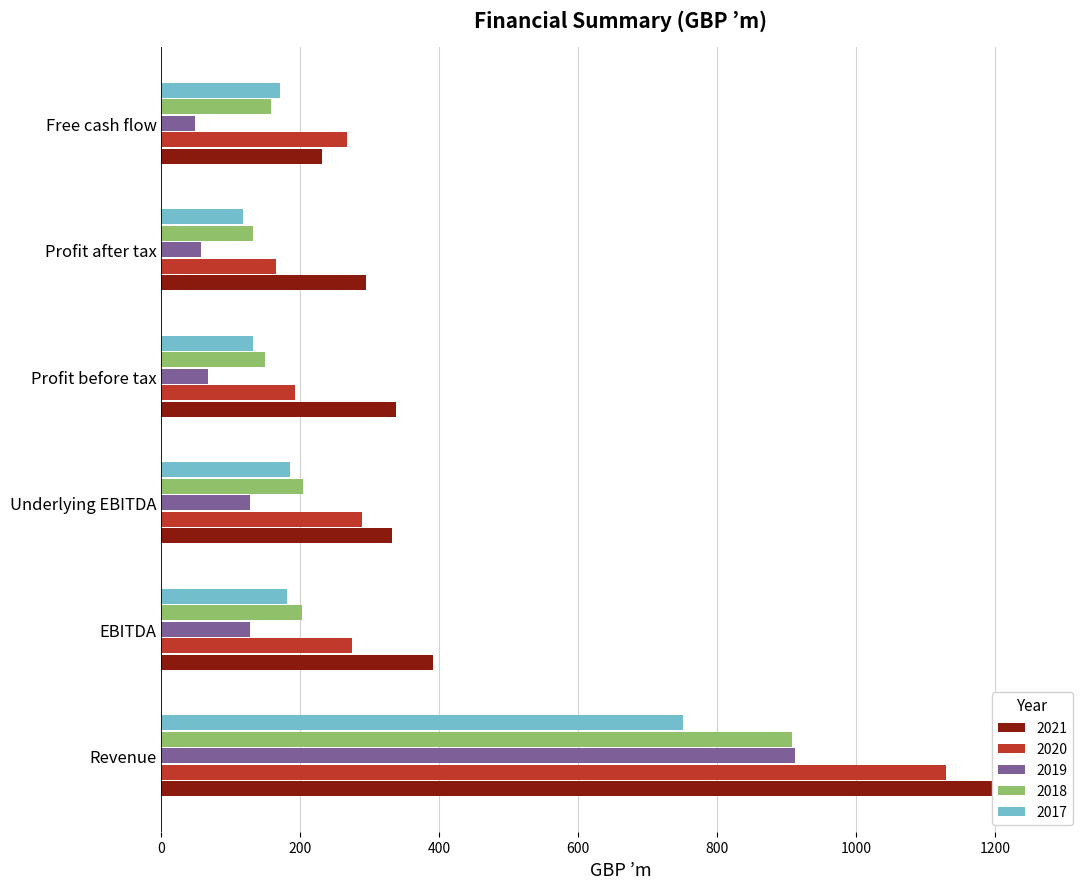

What is the sum of the 2021 values at Underlying EBITDA and Free cash flow?

563.2